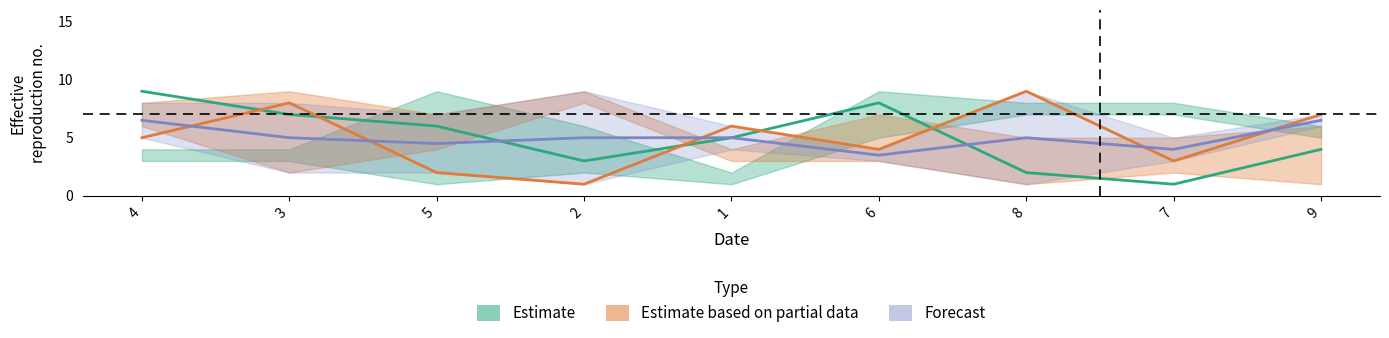

How many Estimate based on partial data values are between 3 and 7?

5